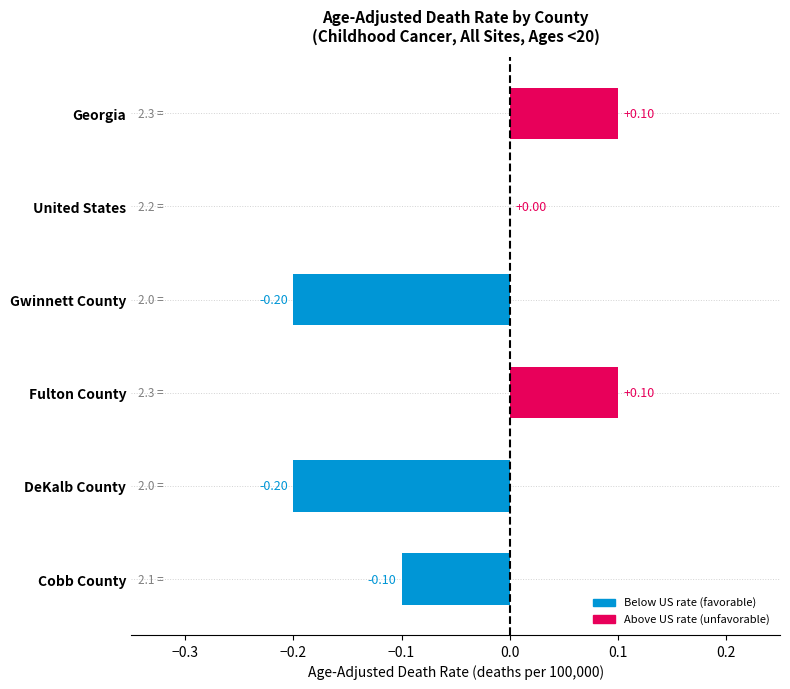

What is the greatest value displayed?

0.1